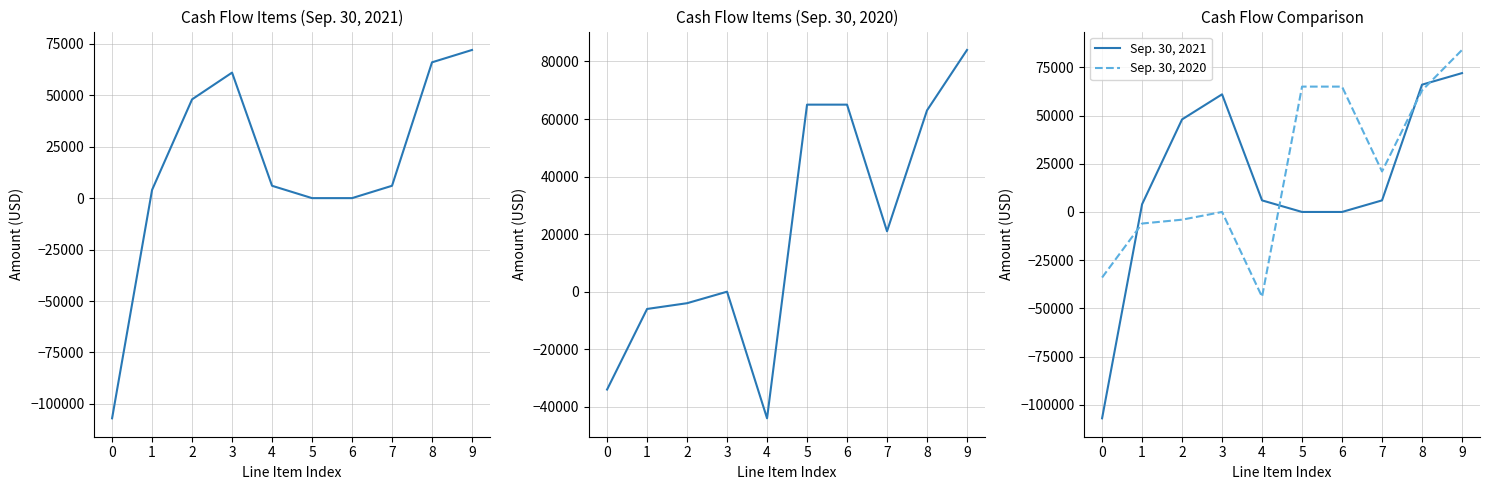

True or false: Sep. 30, 2020 has more than 0 points higher than both neighbors.

True